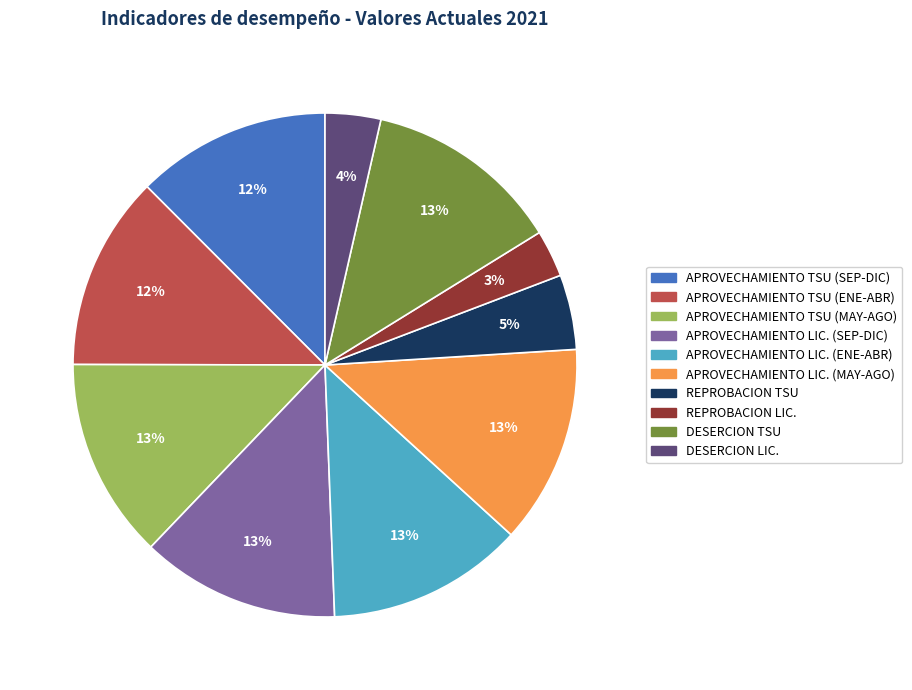

Is there any slice that represents more than half of the pie?

No